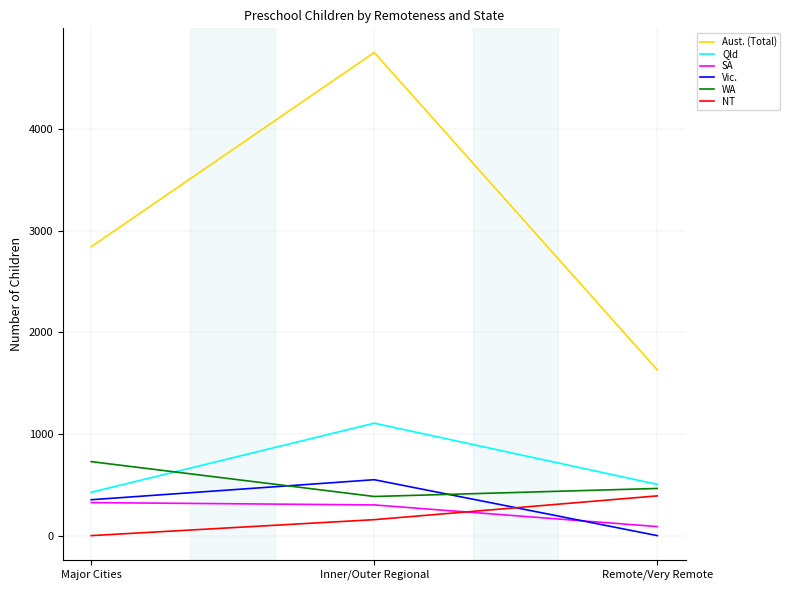

The value of NT at Major Cities is 0. True or false?

True